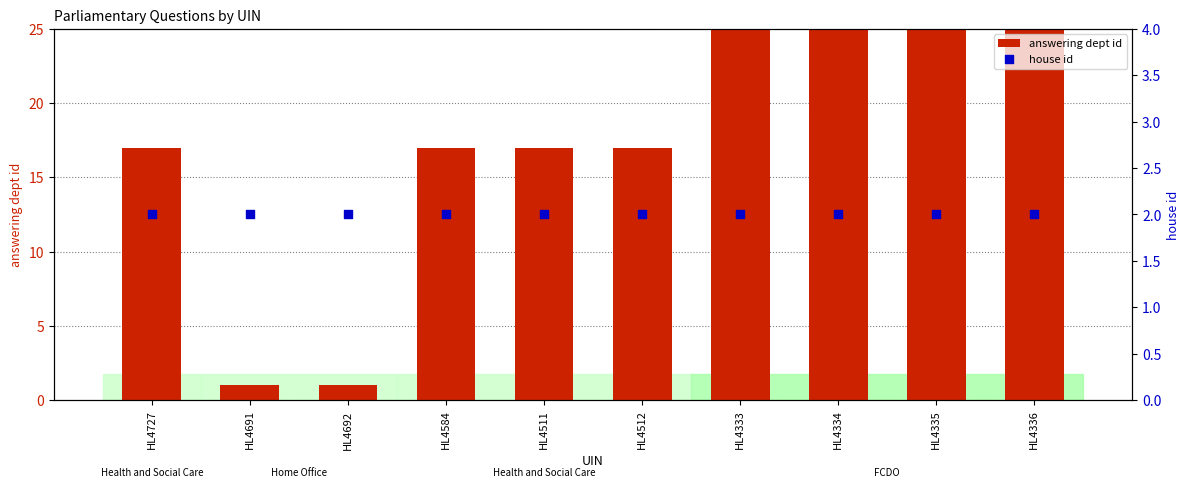

Which series has the largest total across all categories?

answering dept id